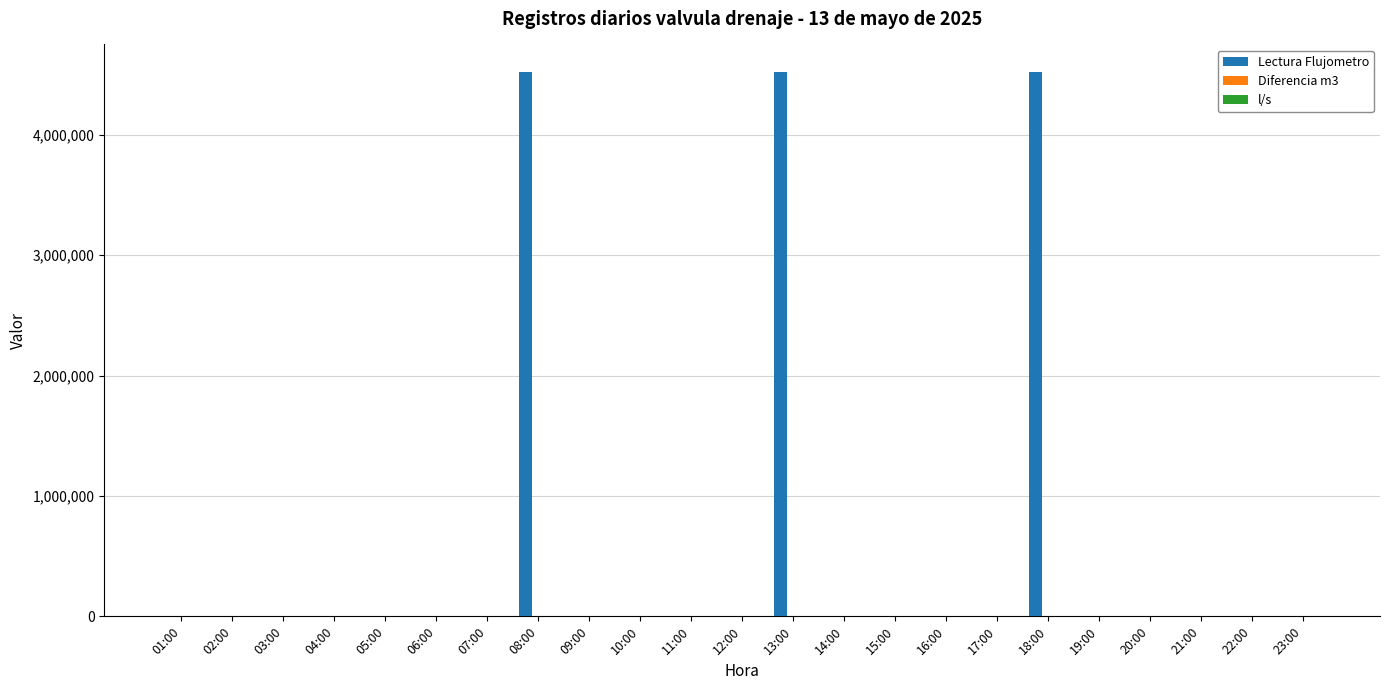

Are the bars horizontal?

No